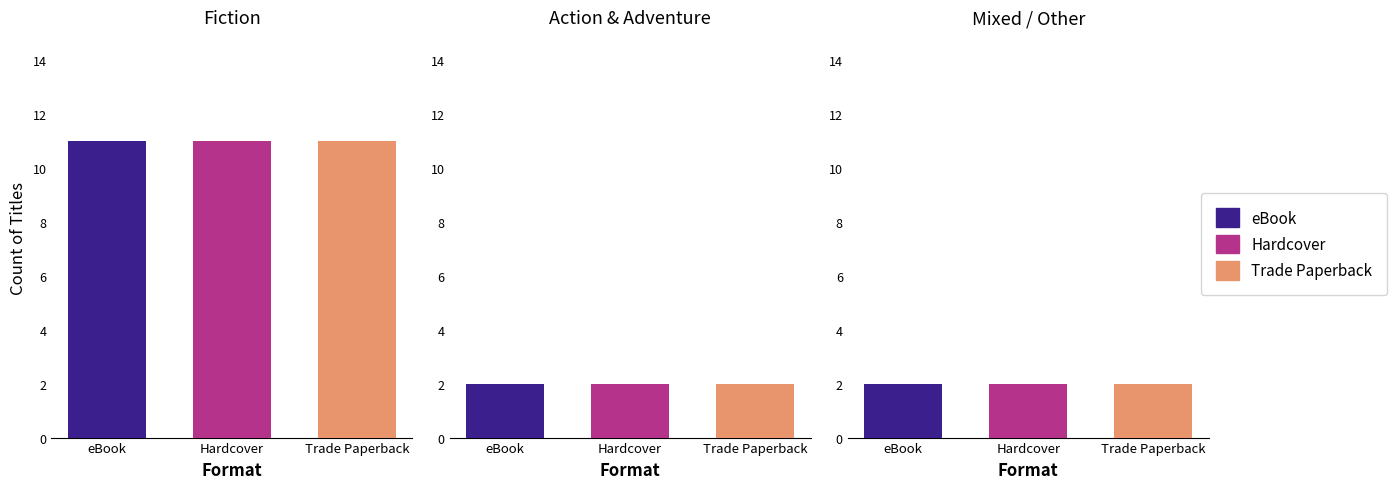

List the series in order of their peak value, lowest first.

eBook, Hardcover, Trade Paperback